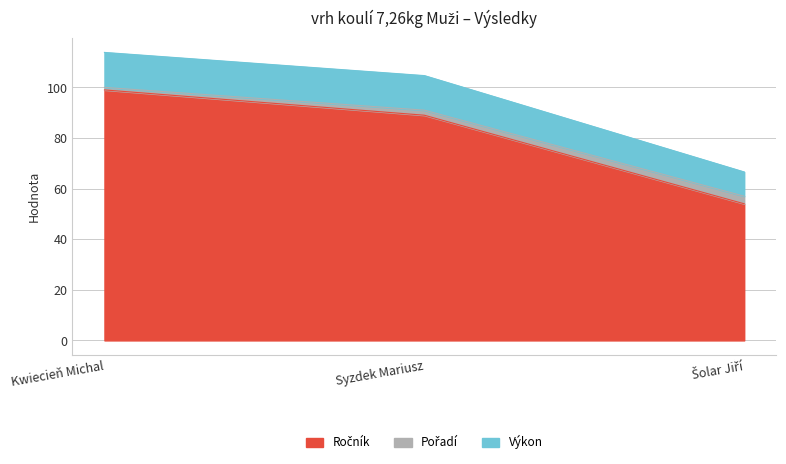

At which category is the sum across all series the highest?

Kwiecieň Michal